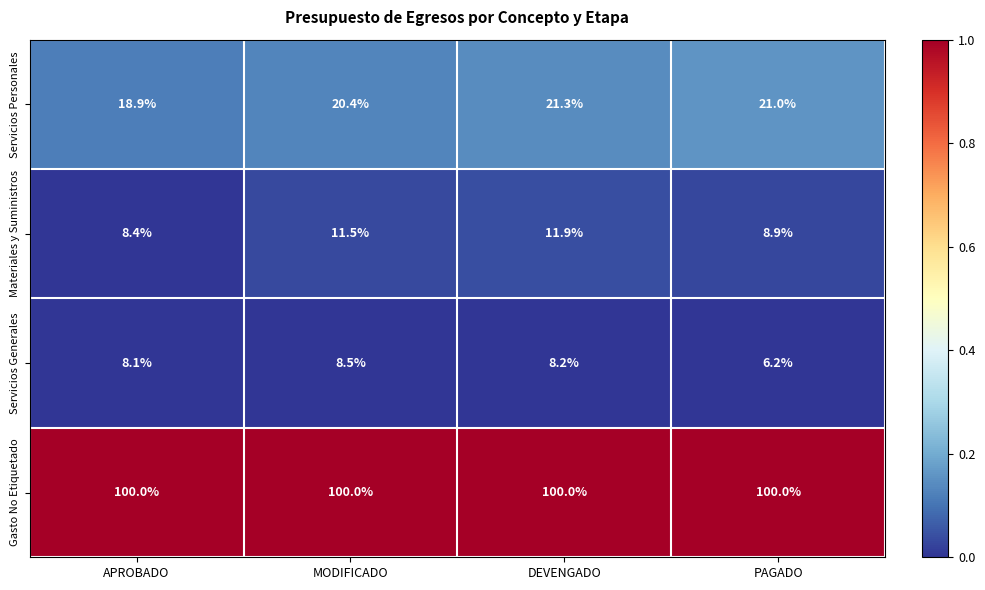

Which series has the largest total across all categories?

Gasto No Etiquetado